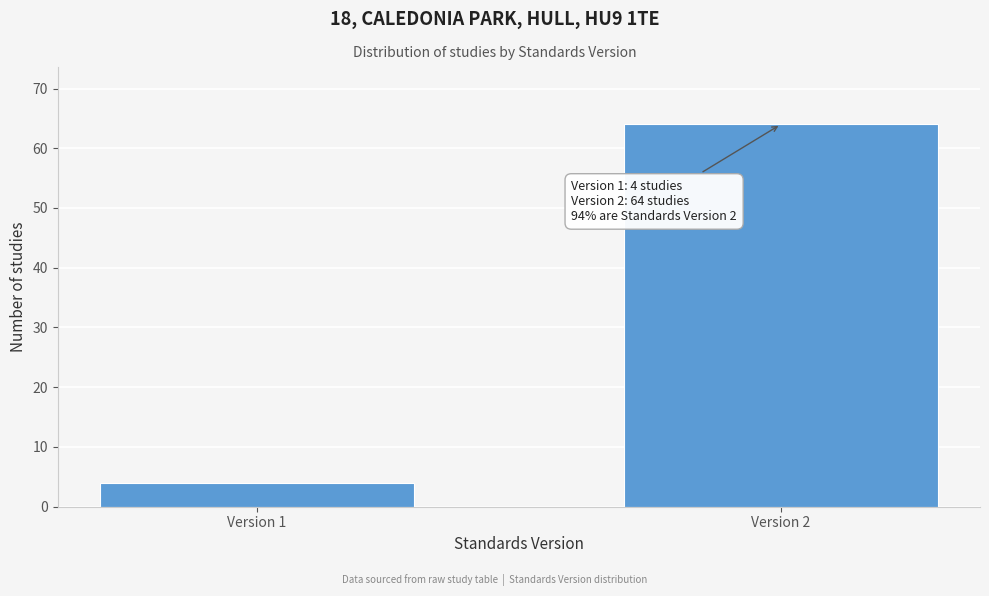

Reading left to right, extract all data points from this chart.

Version 1=4	Version 2=64